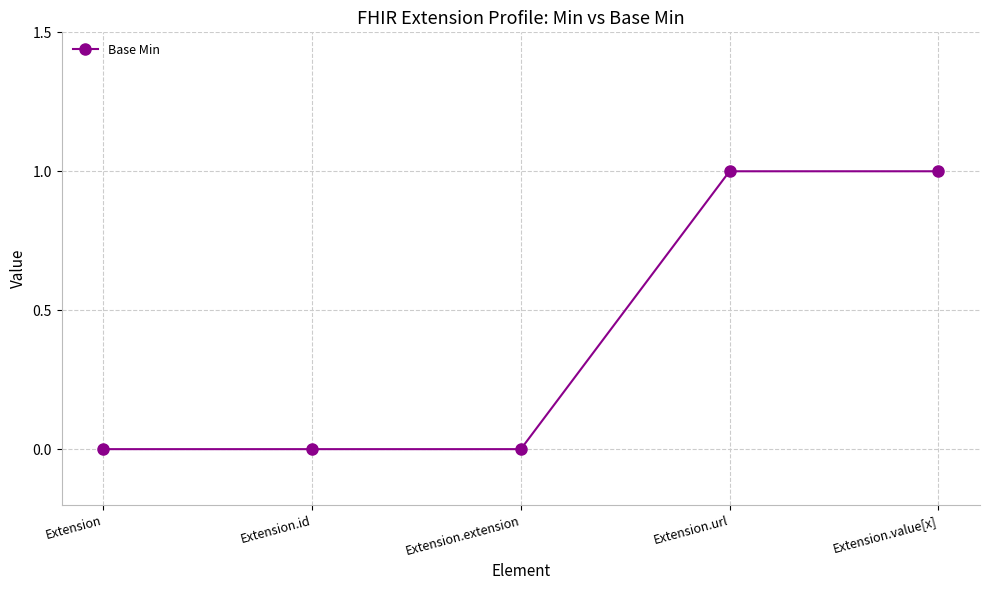

What position from the right is Extension.extension?

3